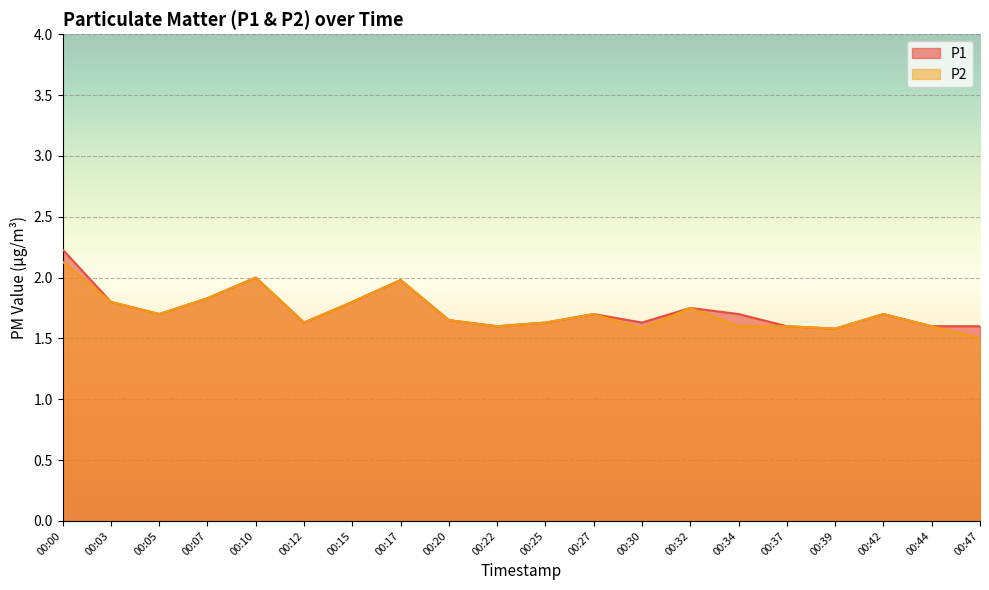

What are all the series names shown in the legend?

P1, P2